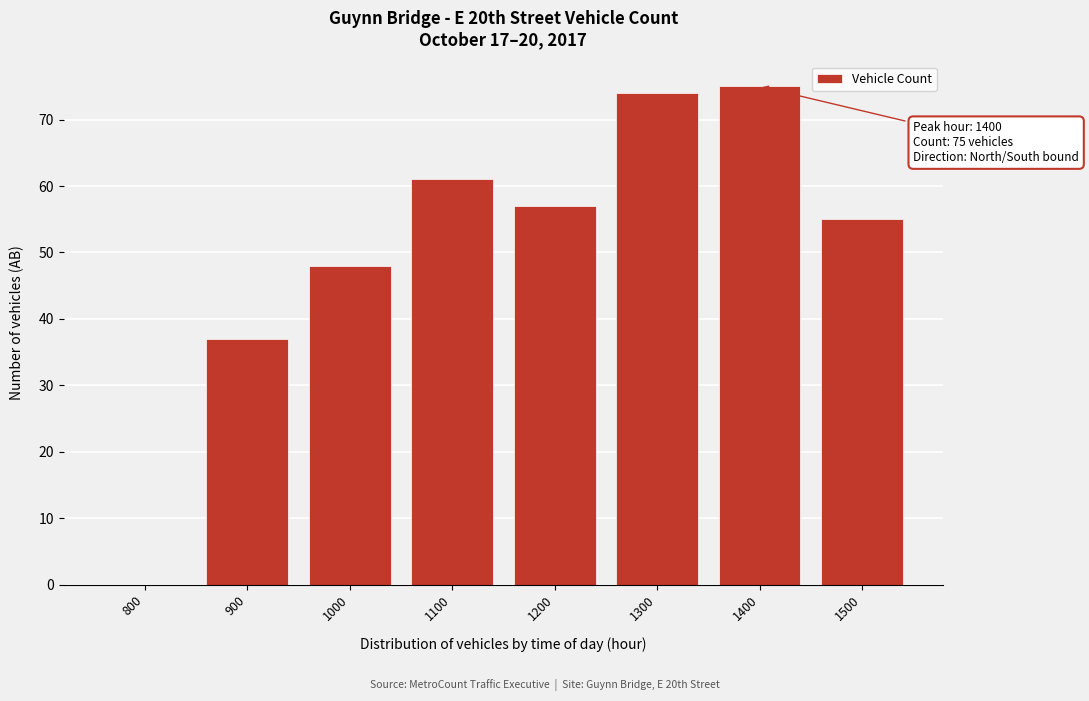

Reading right to left, list all the values displayed in this chart.

1500=55	1400=75	1300=74	1200=57	1100=61	1000=48	900=37	800=0